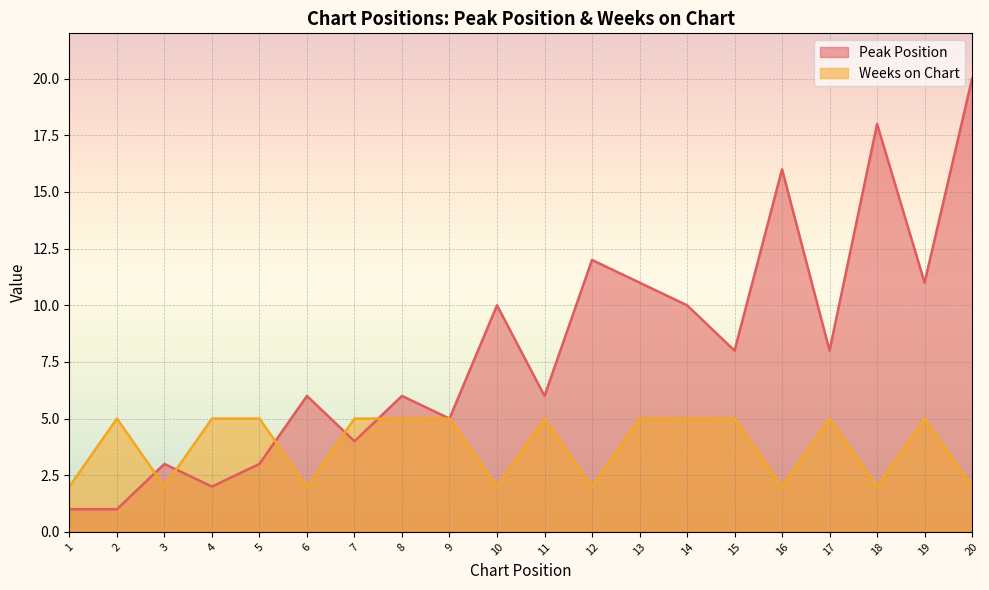

List the series in order of their overall mean, highest first.

Peak Position, Weeks on Chart